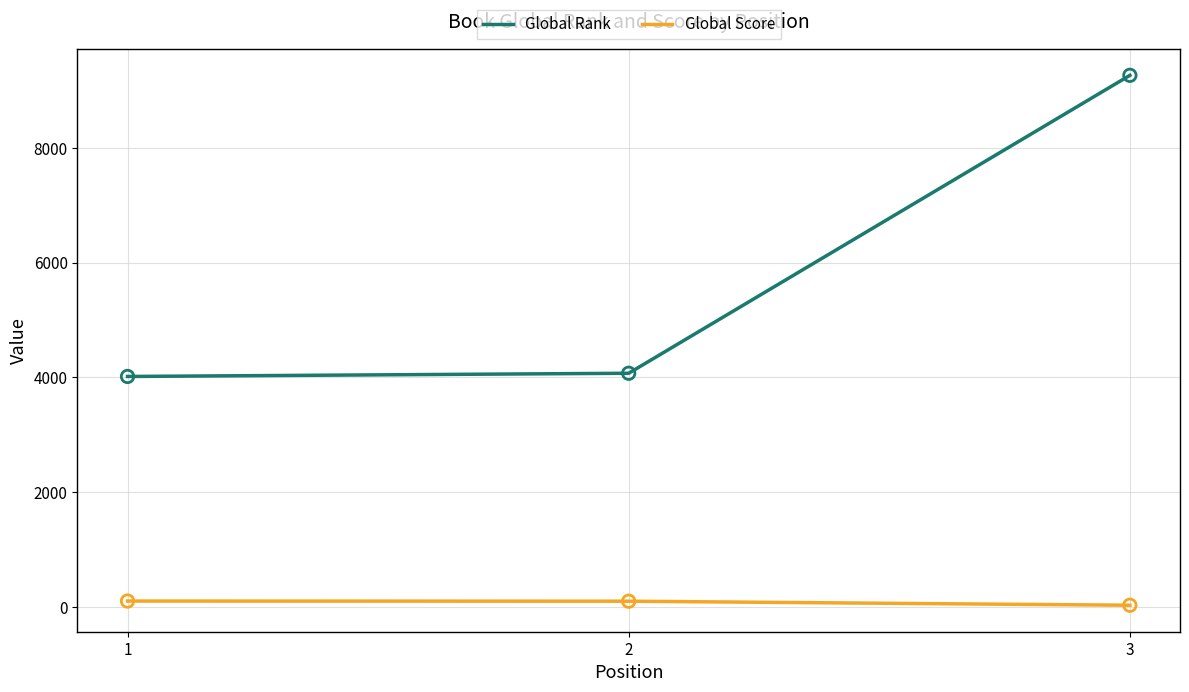

Which series has the largest total across all categories?

Global Rank